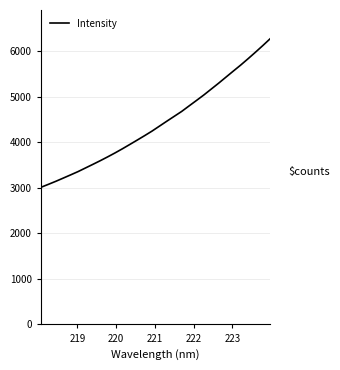

What is the difference between the maximum and minimum values?

3265.8